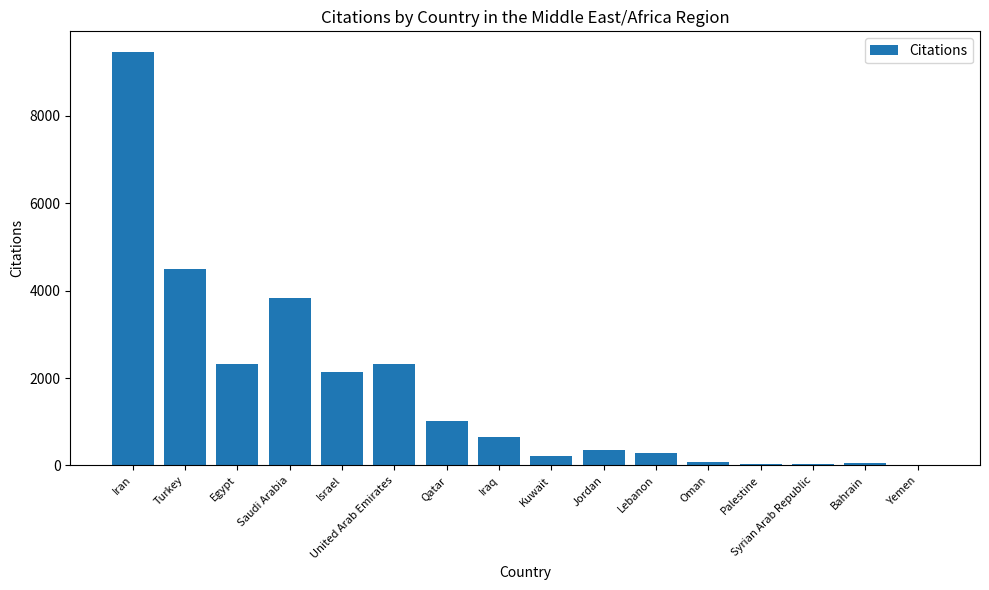

What is the ratio of the value at Lebanon to the value at Kuwait?

1.3